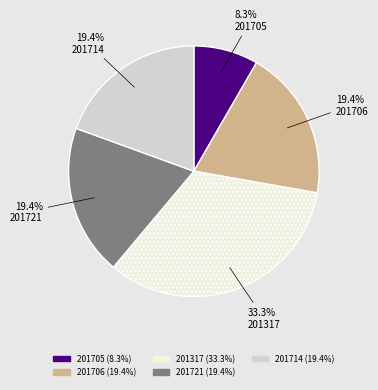

How many slices are in this pie chart?

5